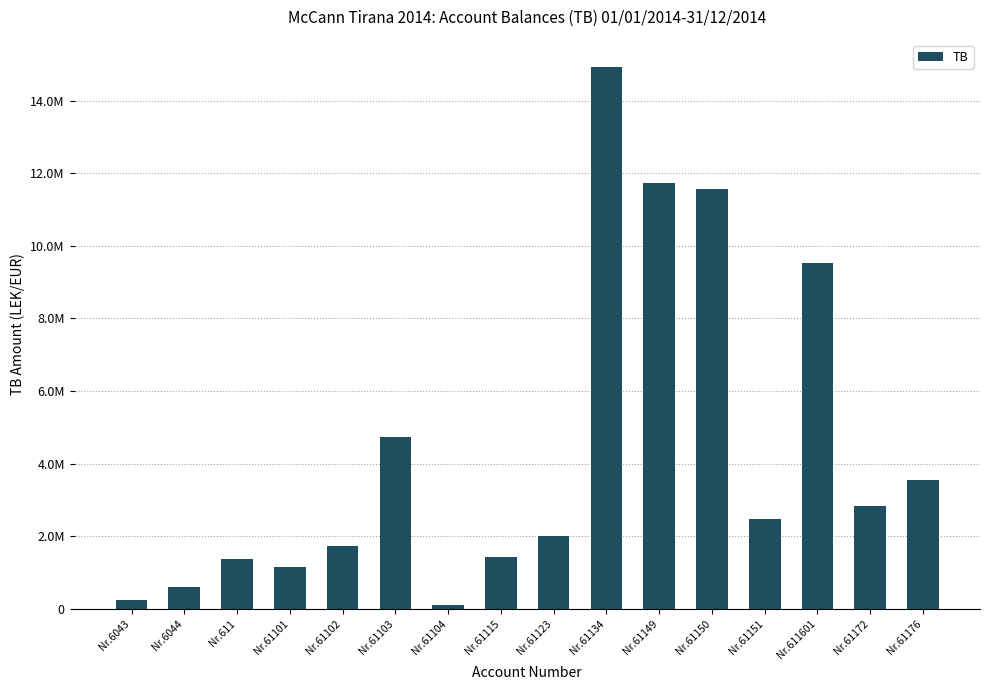

How many values exceed 2483496?

8